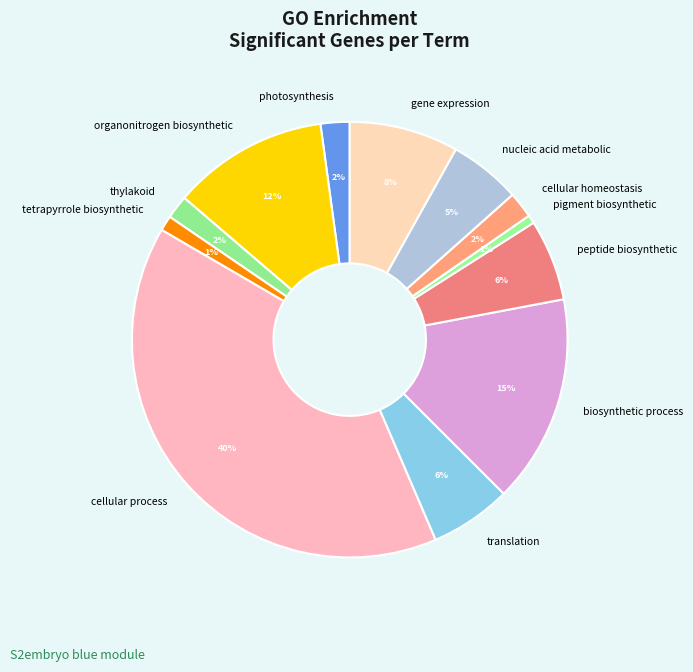

Approximately how many times larger is the value at thylakoid compared to translation?

0.3